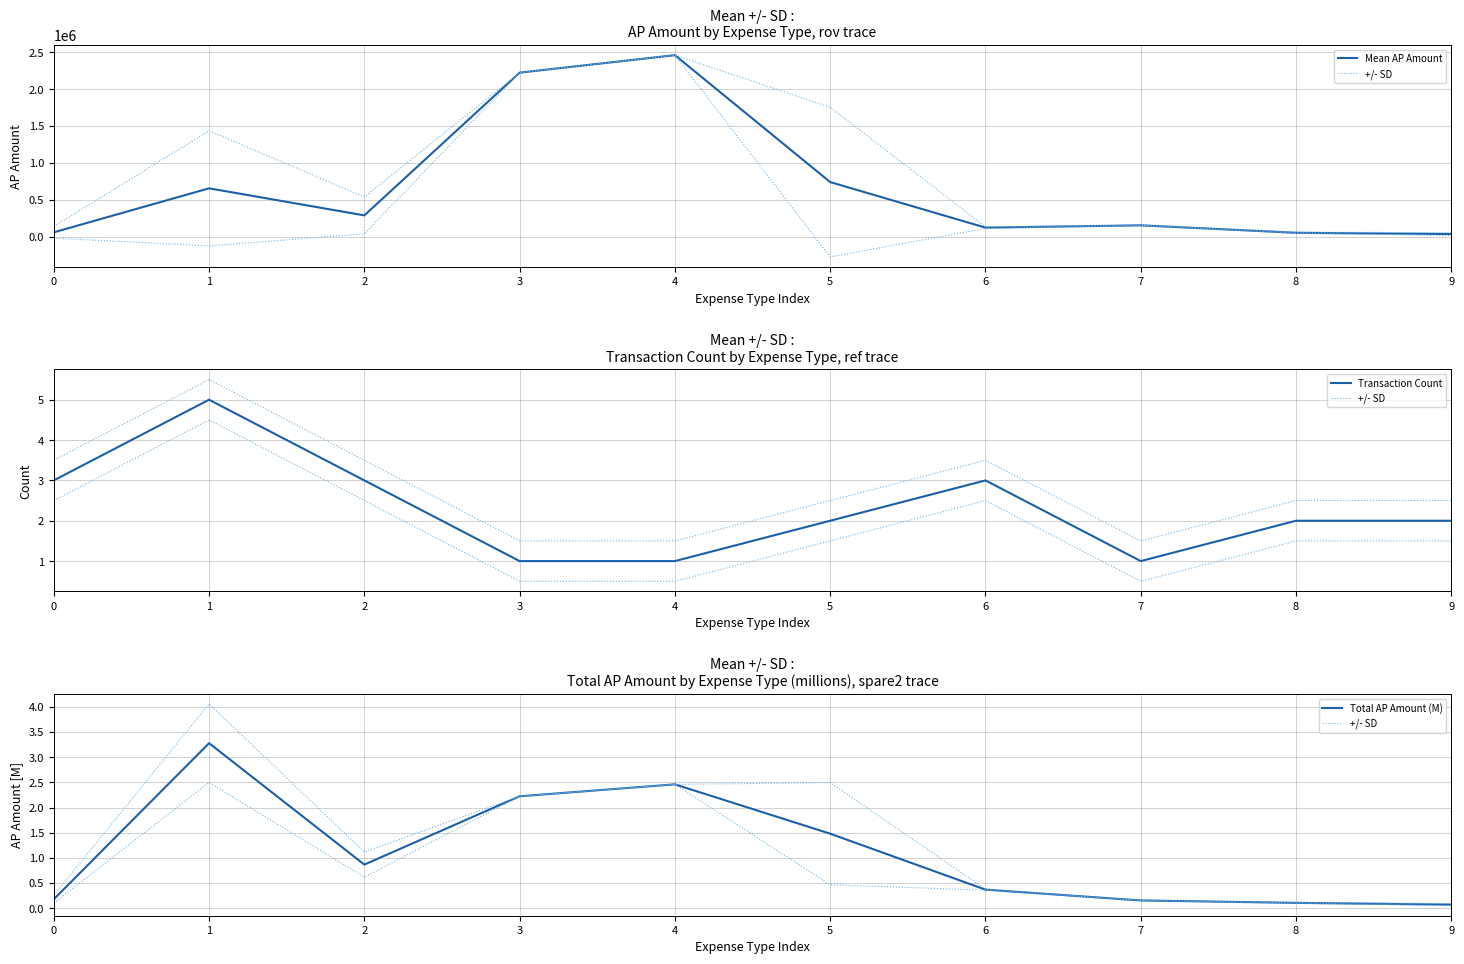

Between 5 and 8, which series saw the biggest shift?

Mean AP Amount